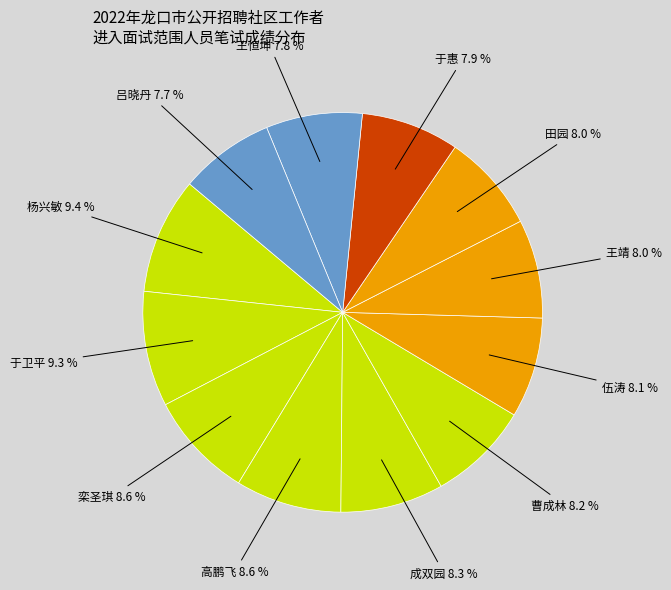

How many slices are in this pie chart?

12